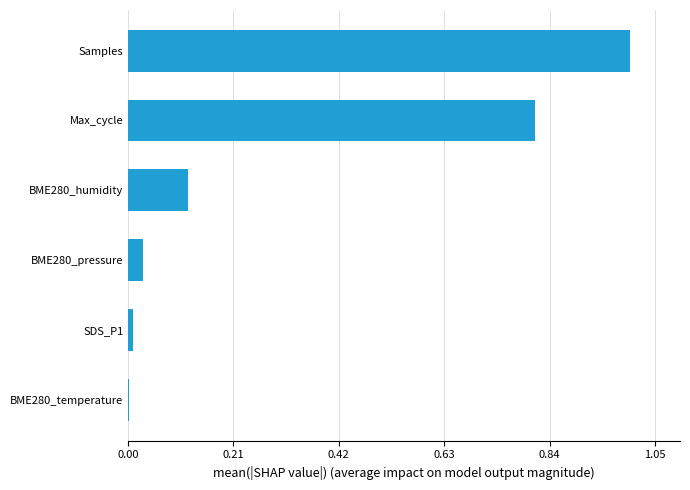

The value at BME280_humidity is 0.2. True or false?

False